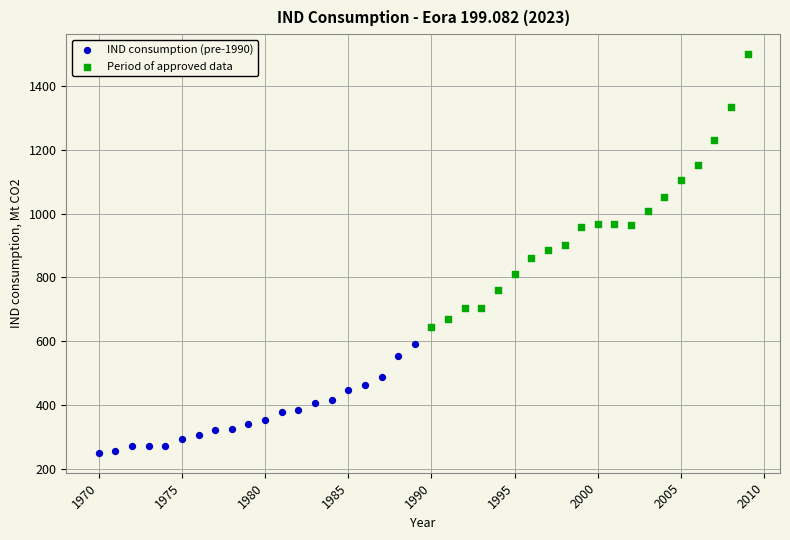

Which series has the widest spread of Y values?

Period of approved data